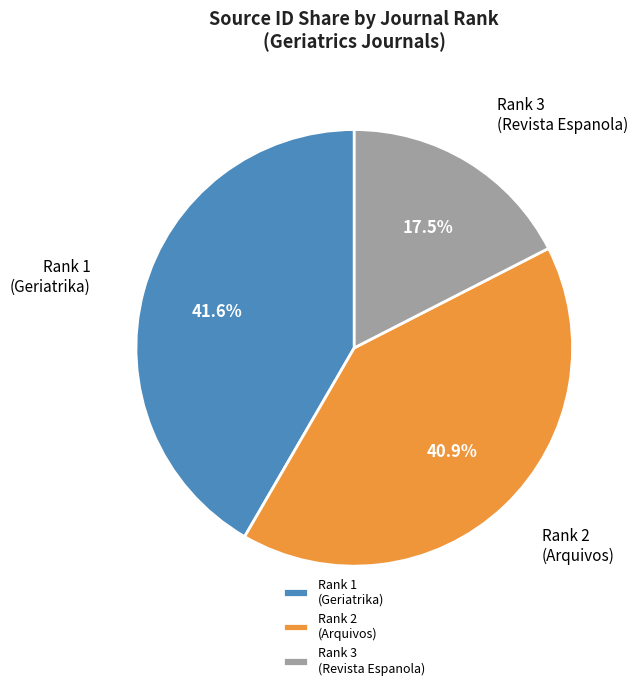

Is the sum of Rank 2 (Arquivos) and Rank 1 (Geriatrika) greater than half?

Yes